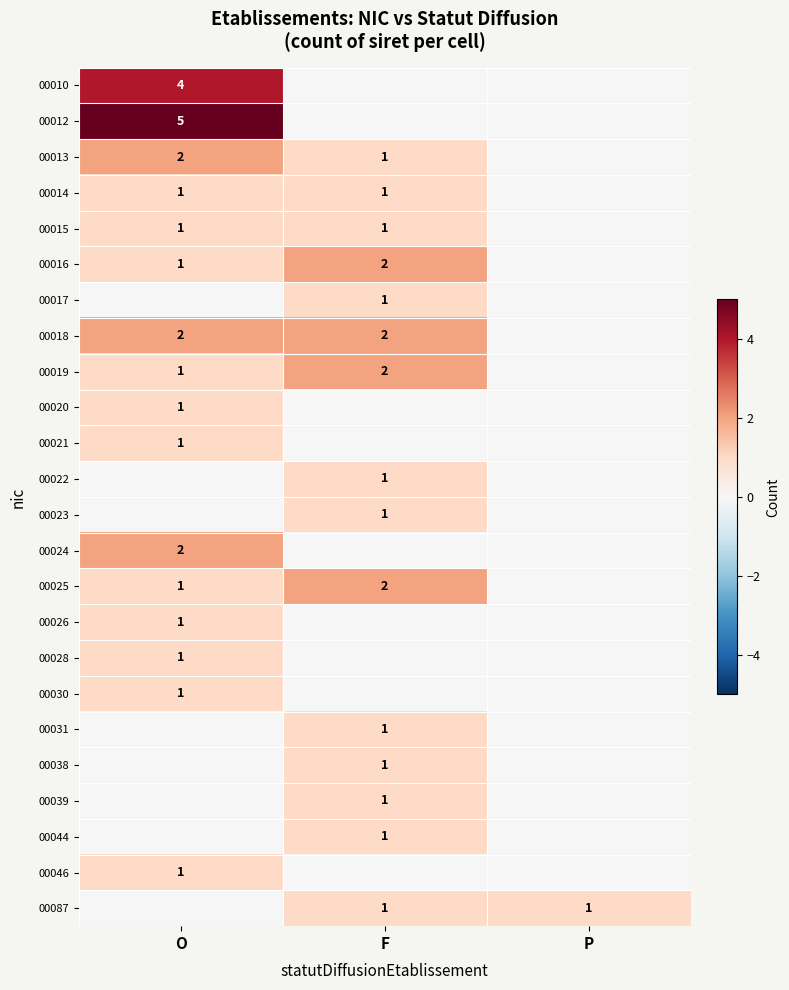

Is it true that 00016 equals 2 at F?

True